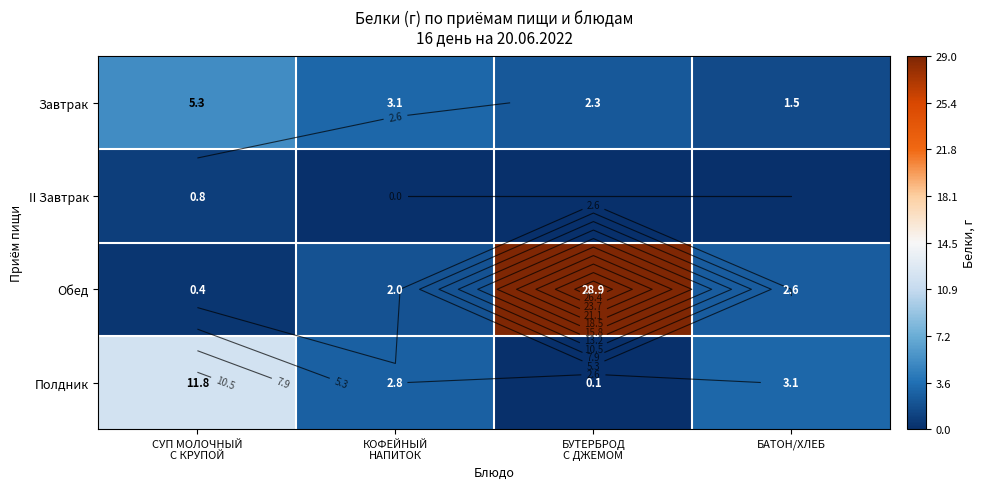

At how many categories does at least one series exceed 22?

1